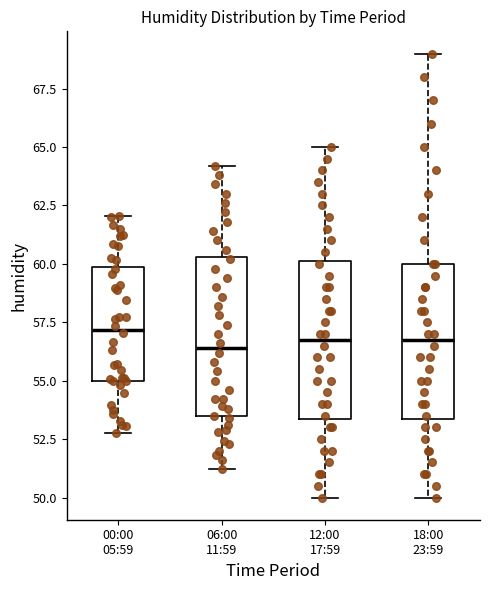

Where does the lower whisker of the box for 18:00 23:59 end on the y-axis? The values are not printed on the chart, so give them approximately, as read against the axis.

50.0